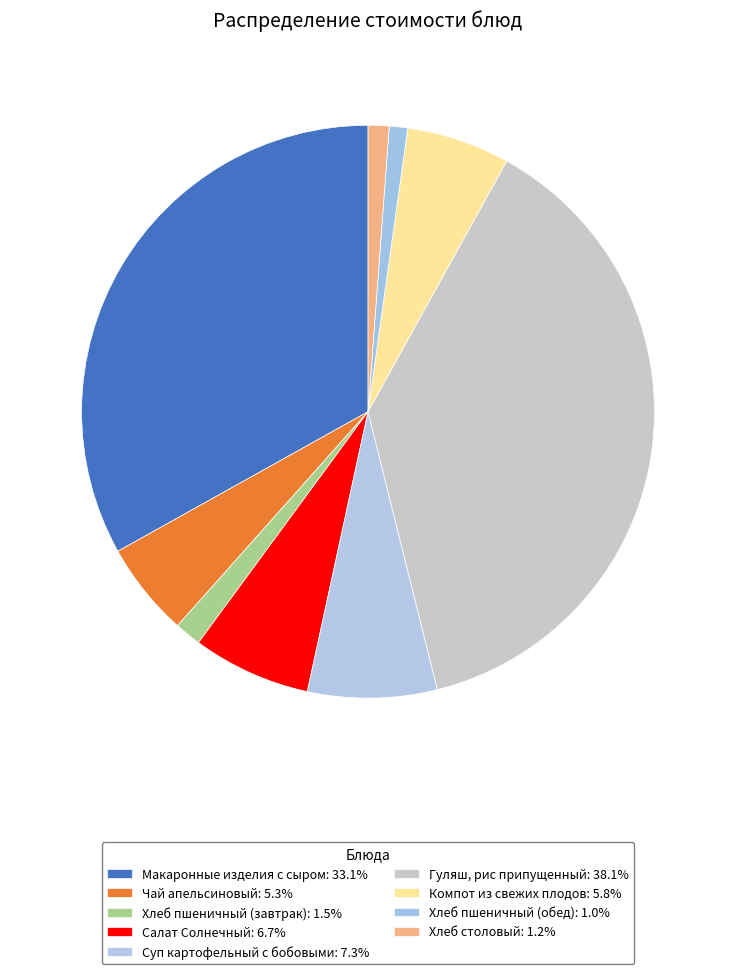

What percentage do Хлеб пшеничный (завтрак) and Салат Солнечный together represent?

8.2%